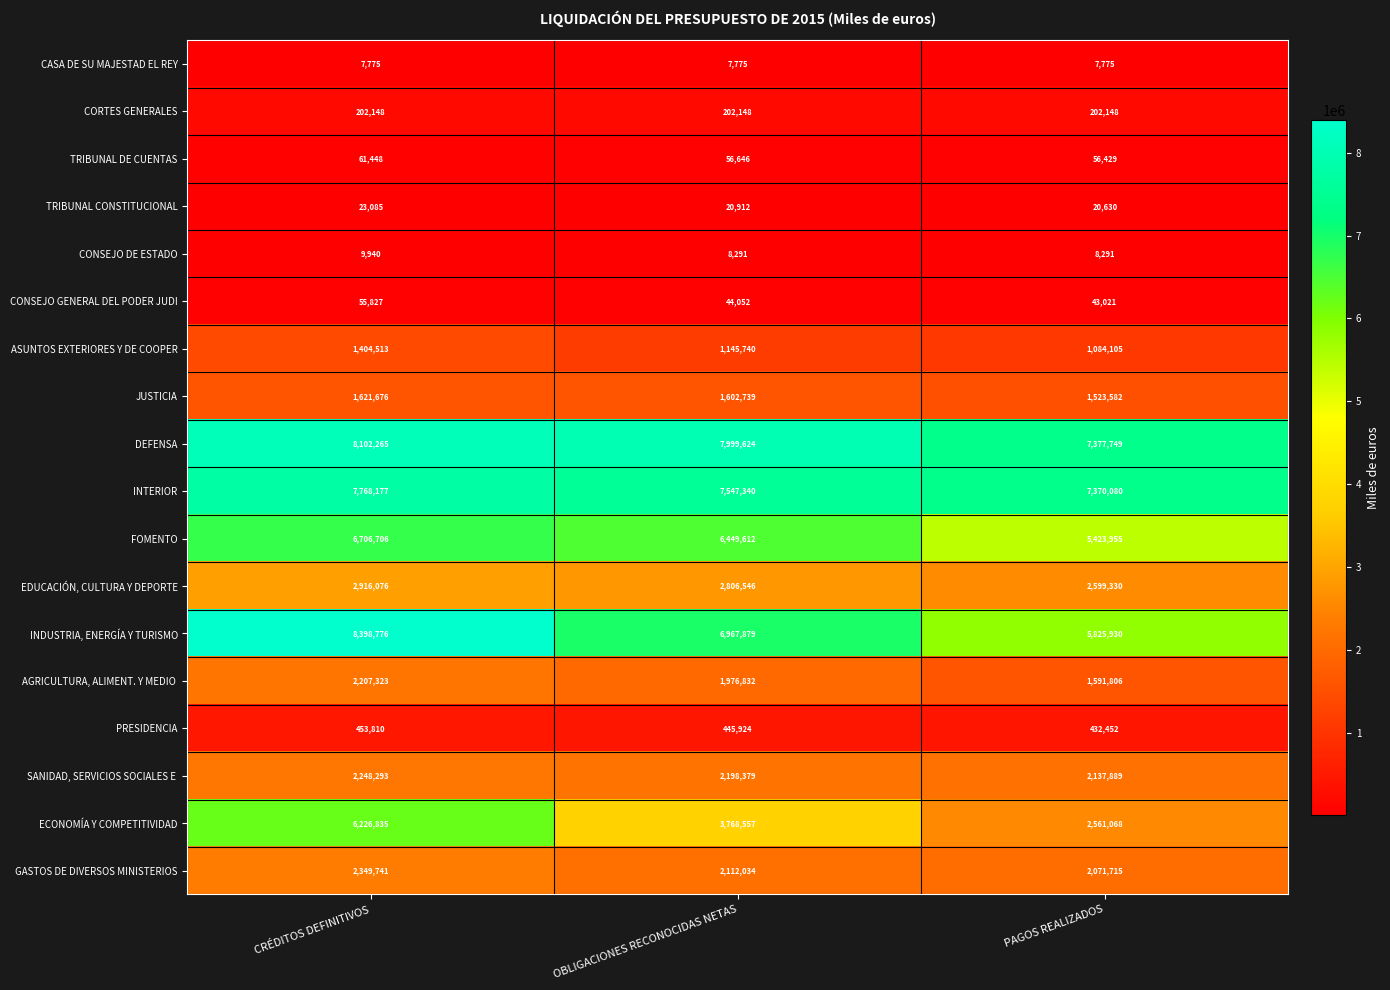

Rank the categories by EDUCACIÓN, CULTURA Y DEPORTE value from highest to lowest.

CRÉDITOS DEFINITIVOS, OBLIGACIONES RECONOCIDAS NETAS, PAGOS REALIZADOS